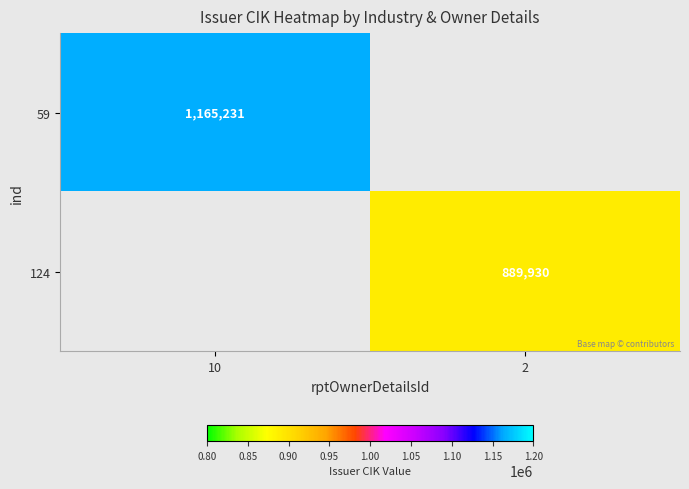

What is the total value across all series at 10?

1165231